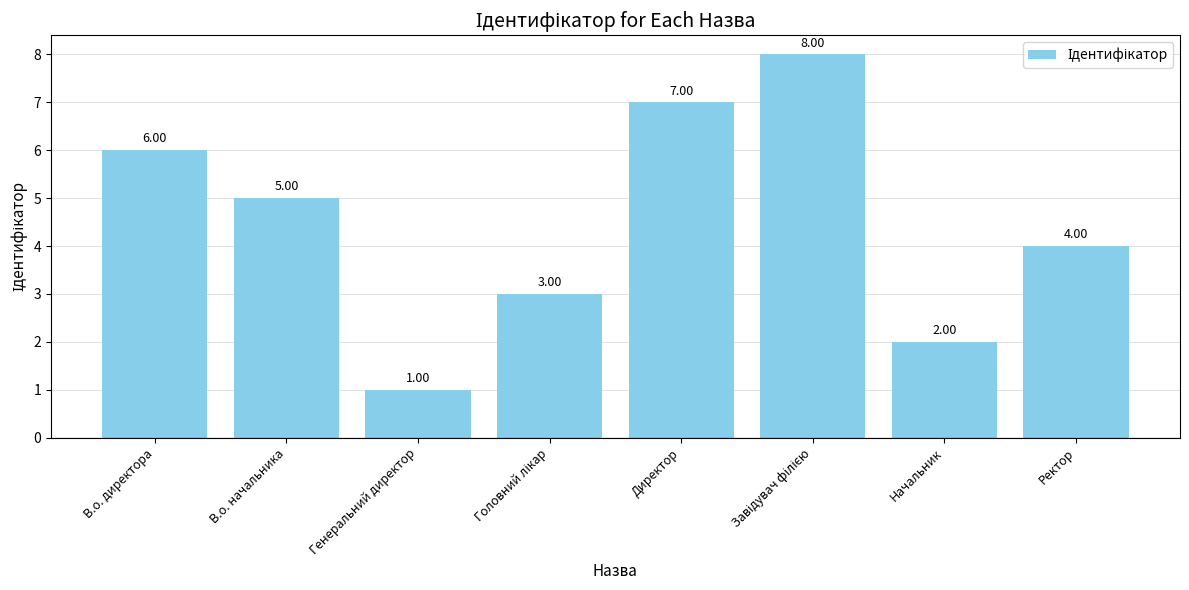

What is the label of the 7th bar from the right?

В.о. начальника